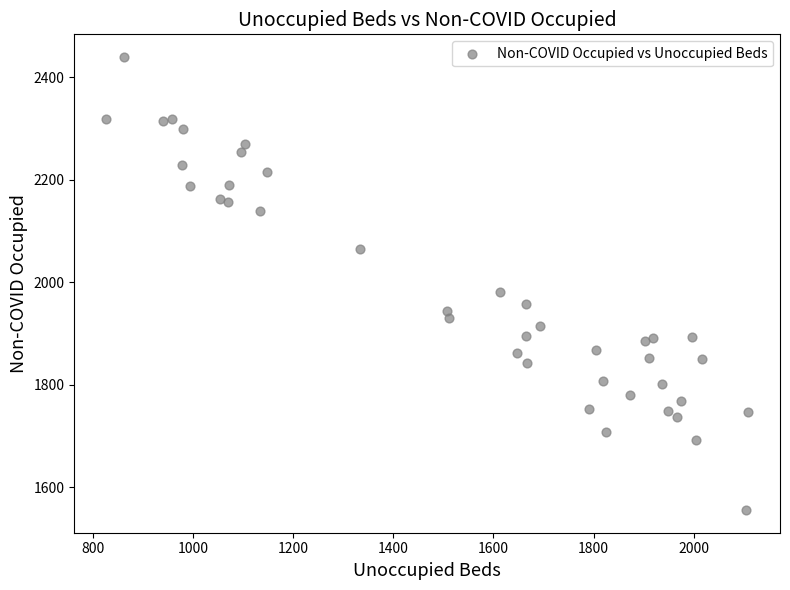

What is the range of Y values (max minus min)?

885